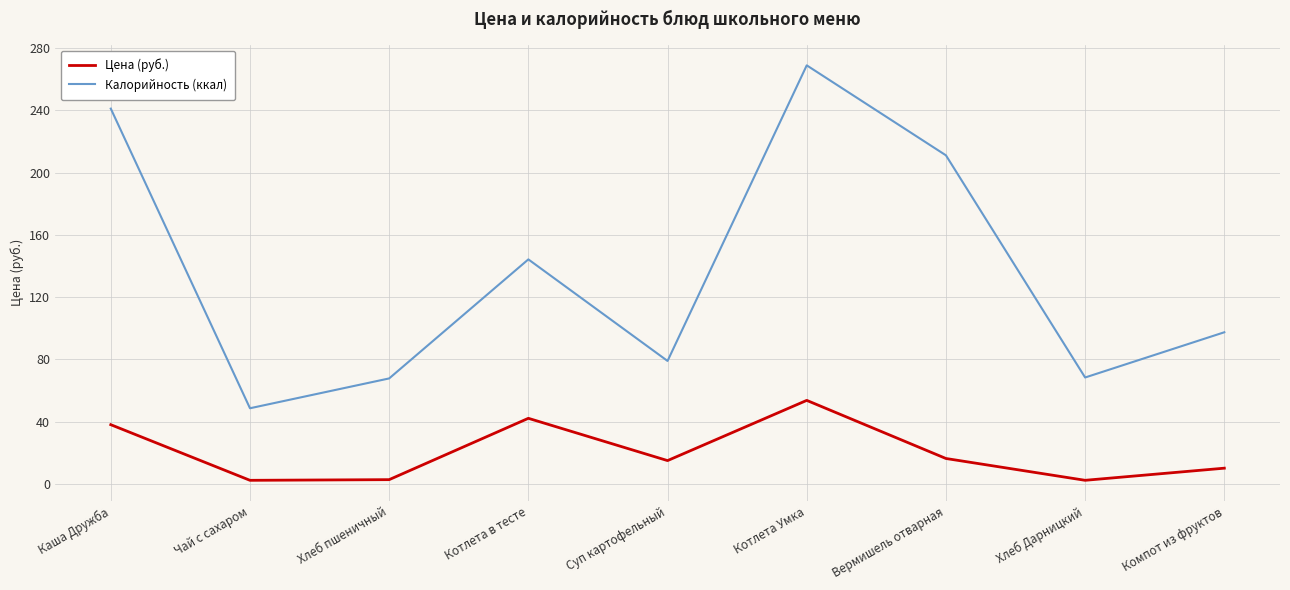

True or false: Калорийность (ккал) has a value of 241.1 at Каша Дружба.

True